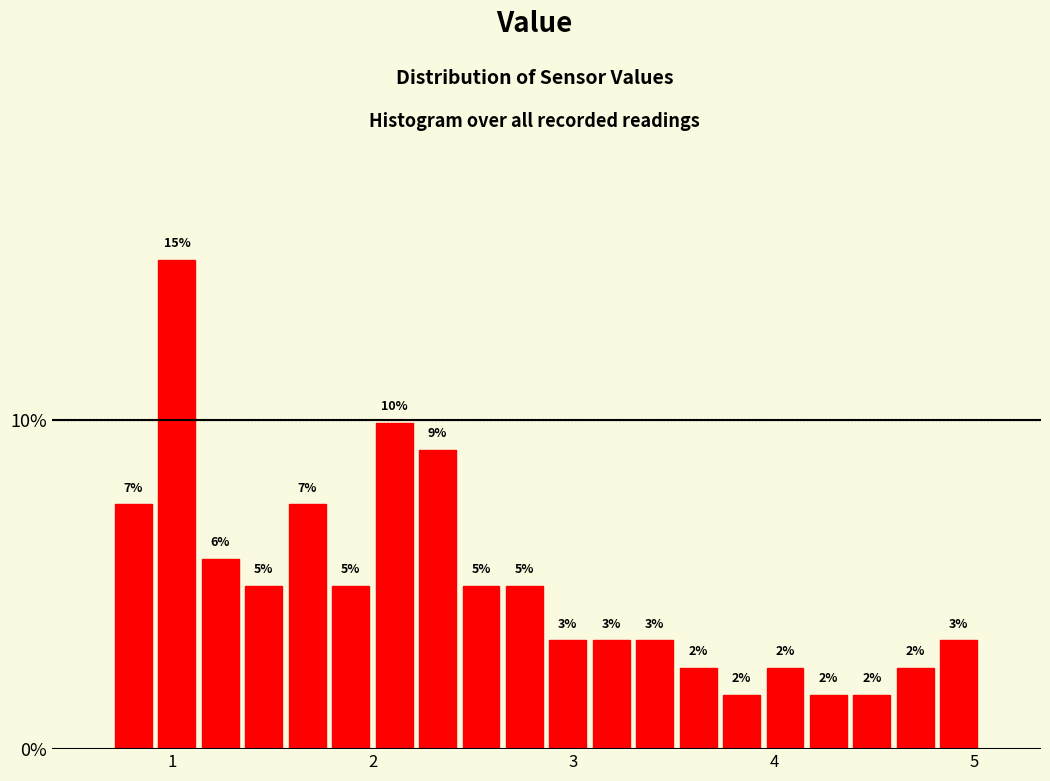

Around what value on the x-axis is the tallest bar? Give the approximate position of its centre, as read against the axis.

1.0